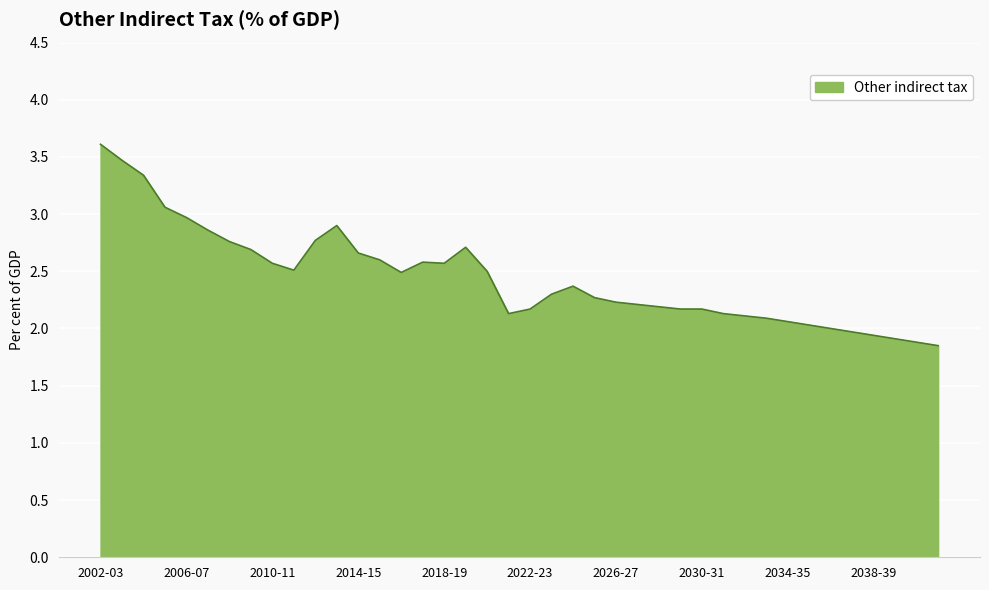

What is the difference between the second highest and minimum values?

1.6